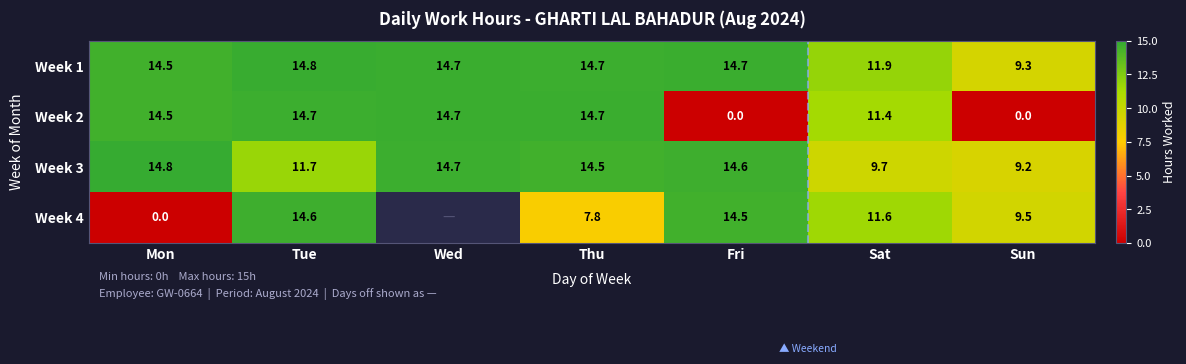

At which category does the chart reach its peak across all series?

Mon